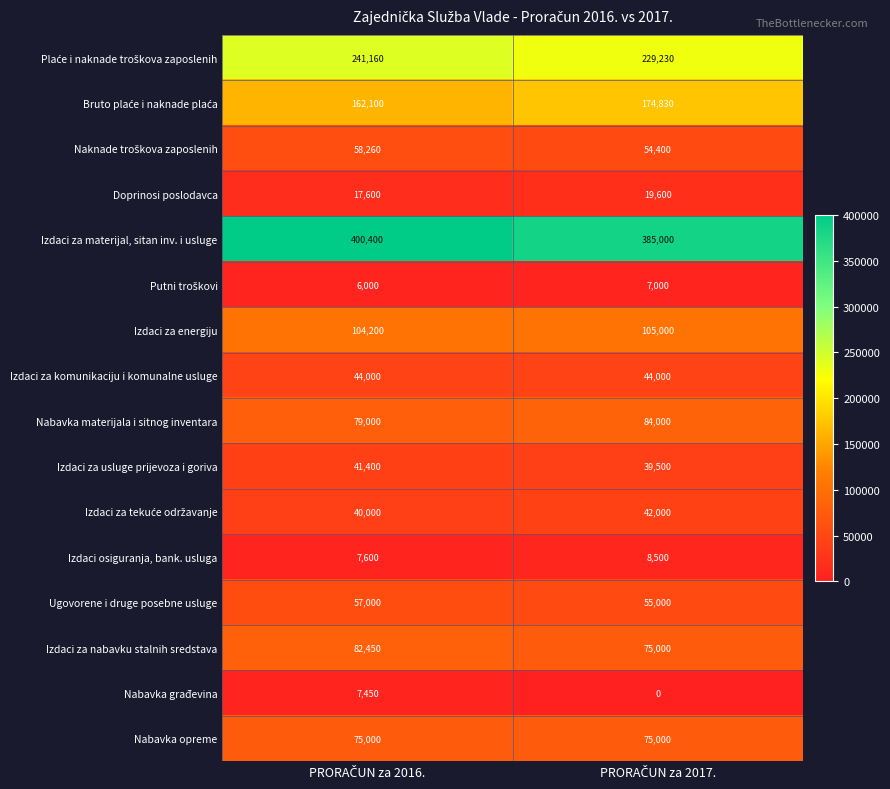

What is the highest value of the Doprinosi poslodavca series?

19600